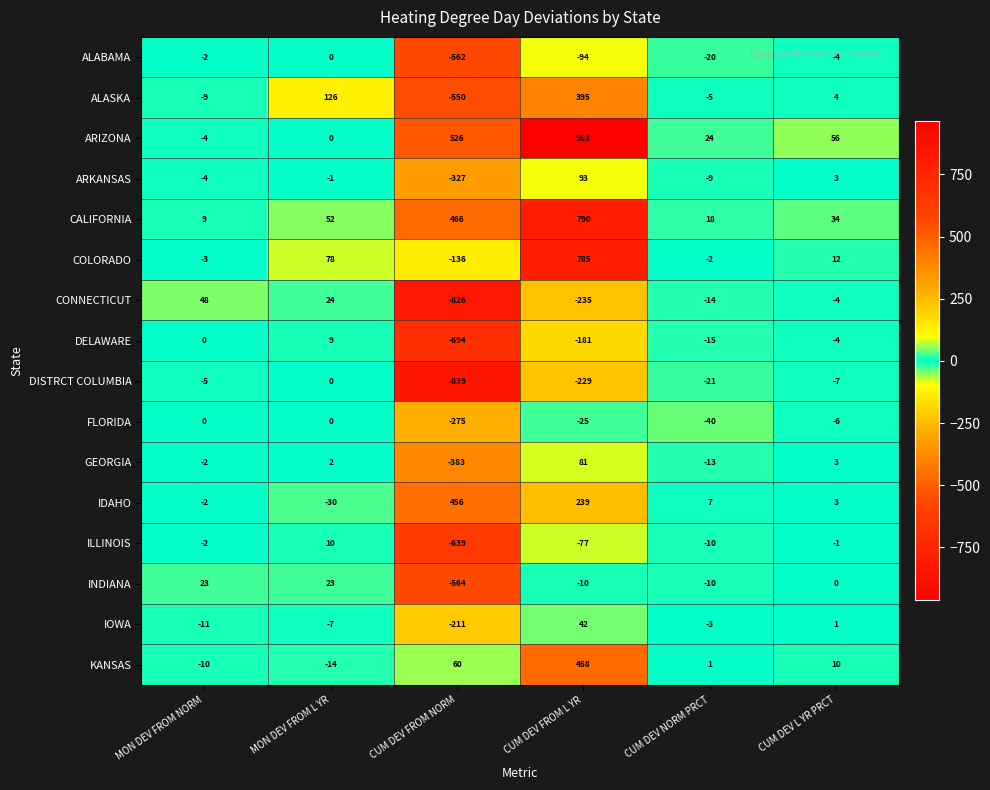

Is it true that IOWA equals -211 at CUM DEV FROM NORM?

True